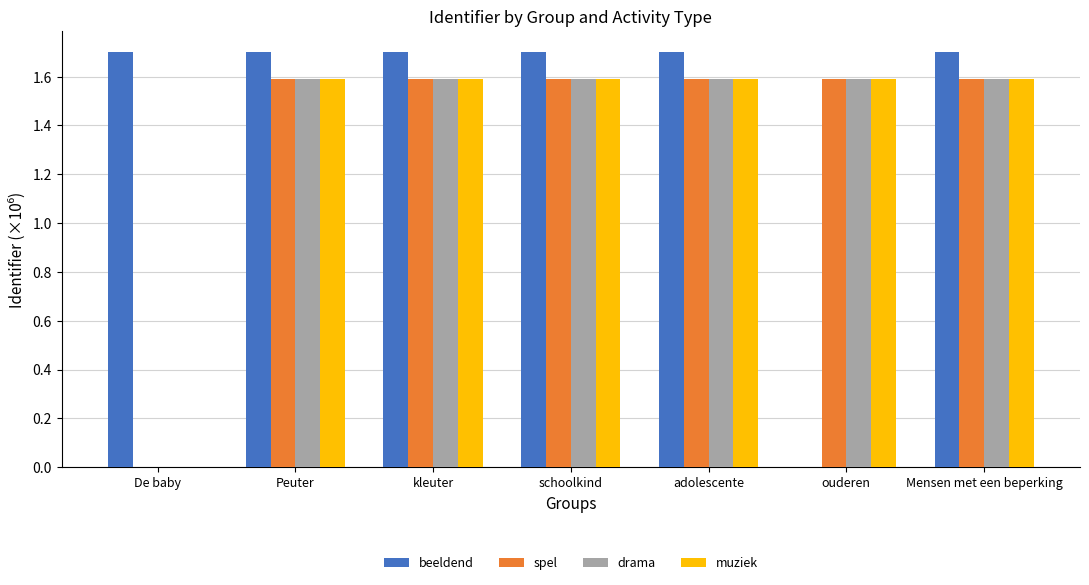

What is the sum of all drama values?

9.6